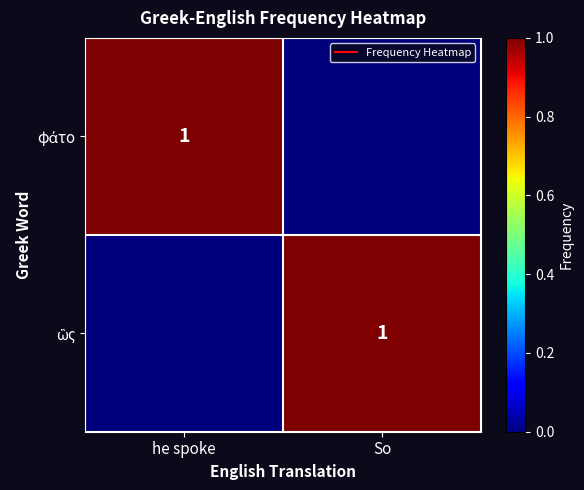

At which label does φάτο reach its minimum?

So